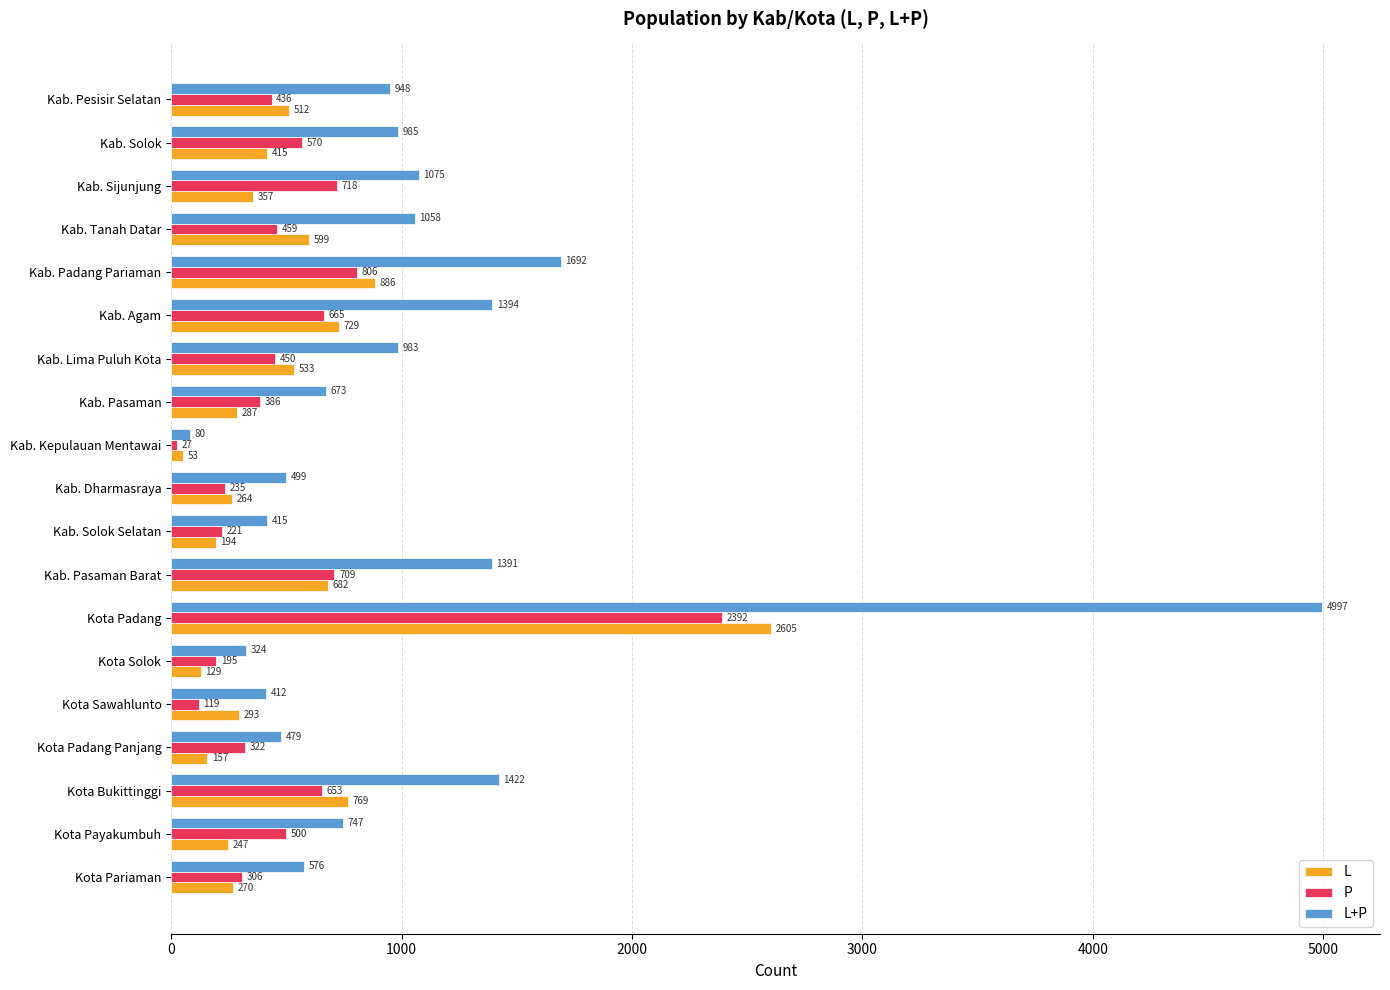

What is the minimum value for L+P?

80